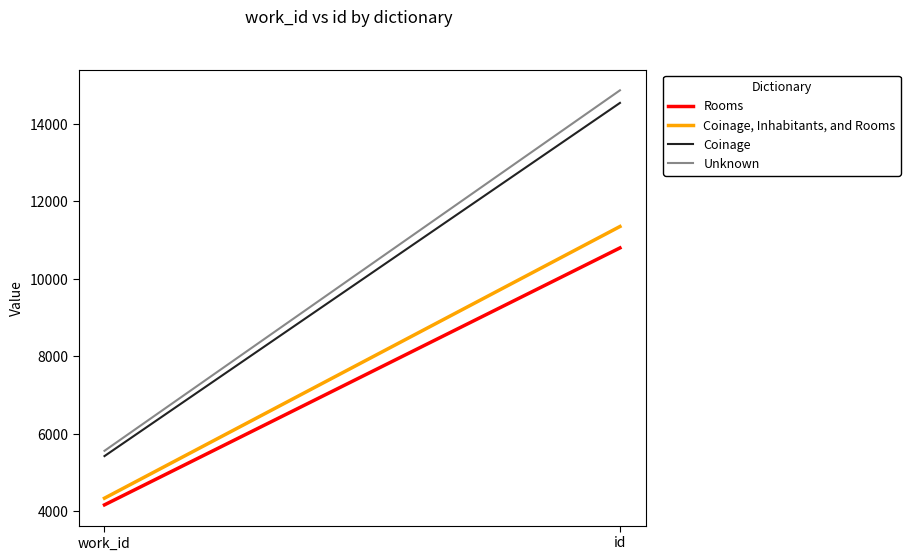

What position from the left is id?

2